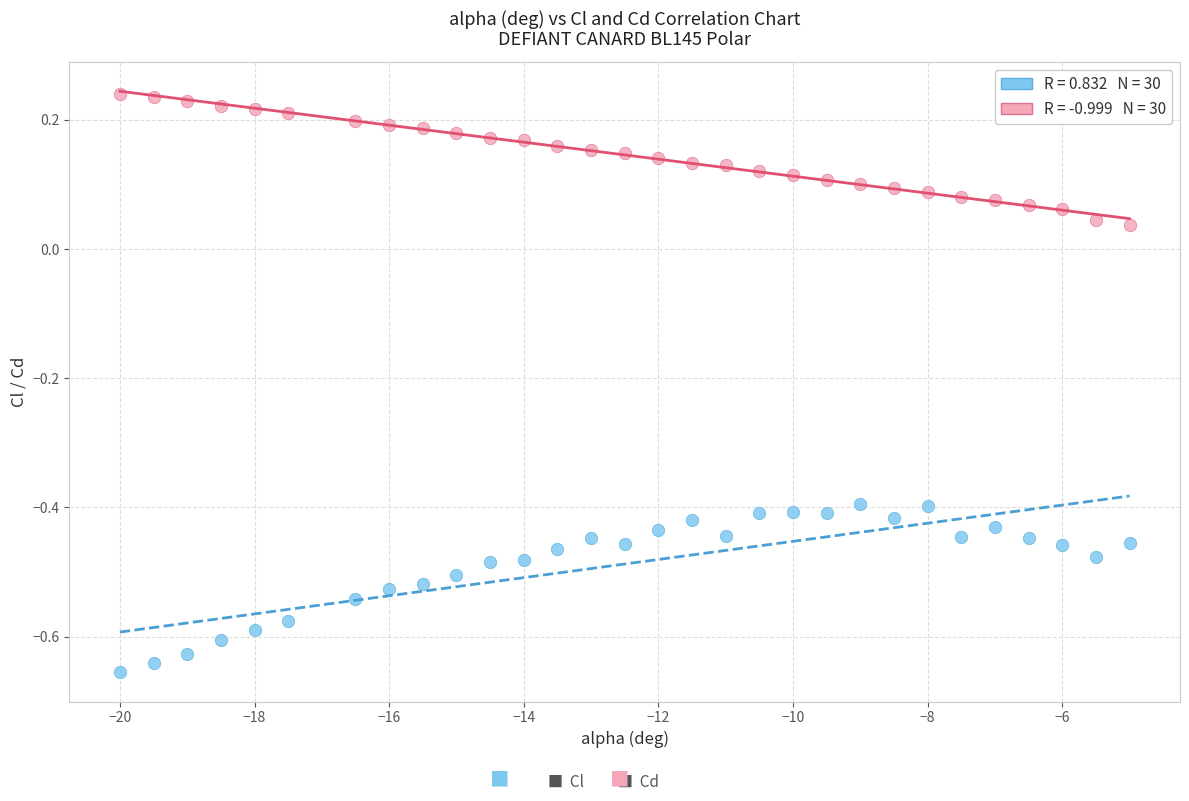

Across all data points, what is the range of Y values (max minus min)?

0.9